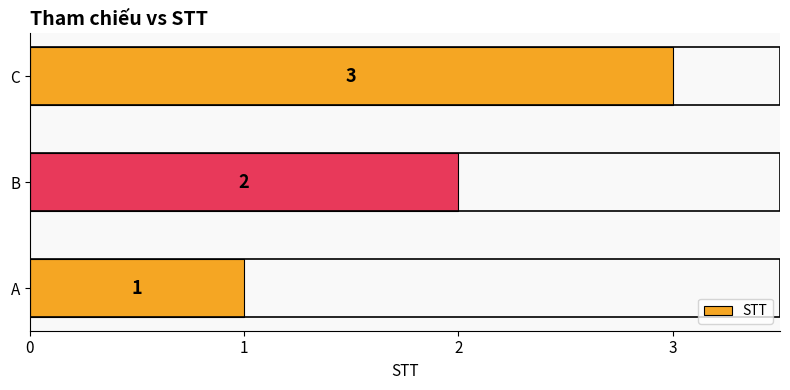

List the labels in order of value, smallest first.

A, B, C